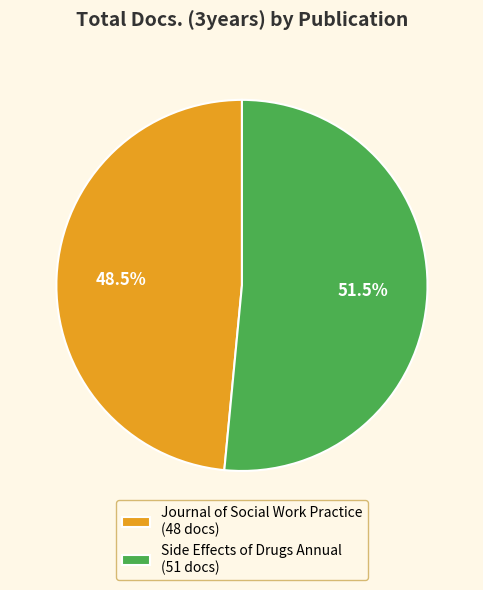

Which slice is the largest?

Side Effects of Drugs Annual